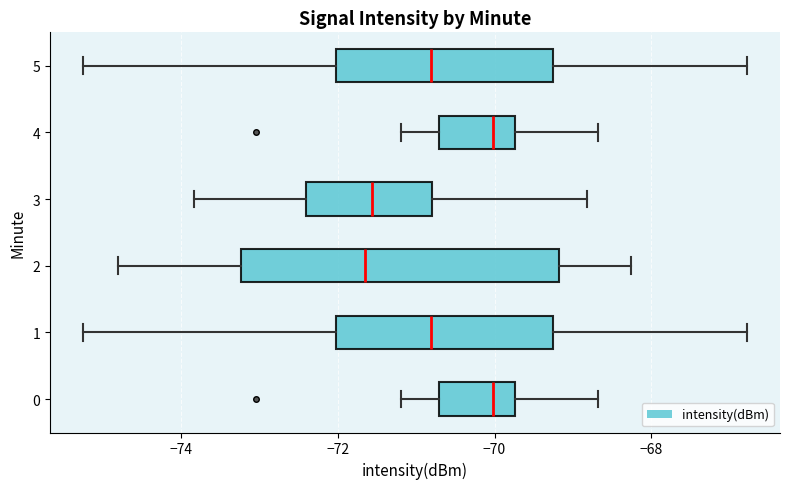

Comparing the boxes themselves (not the whiskers), which one is the widest?

2